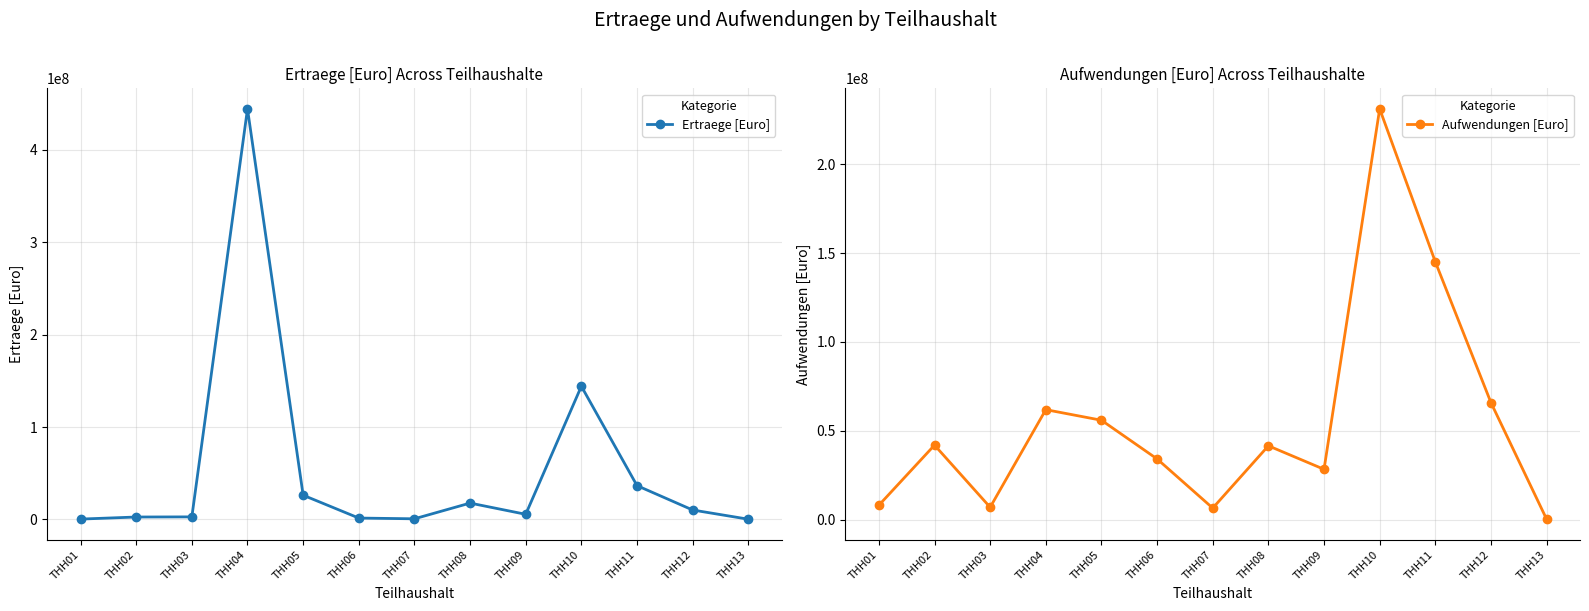

What is the total value across all series at THH13?

597188